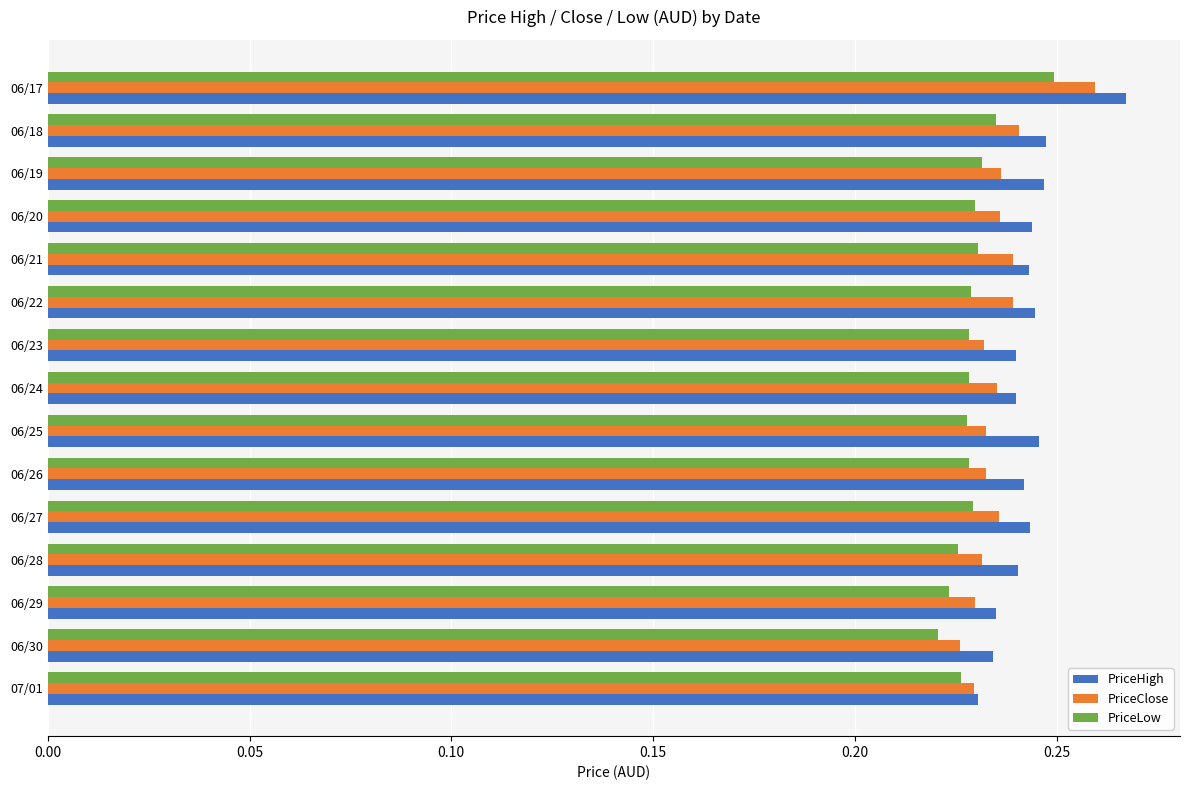

Which series has the widest spread of values?

PriceHigh